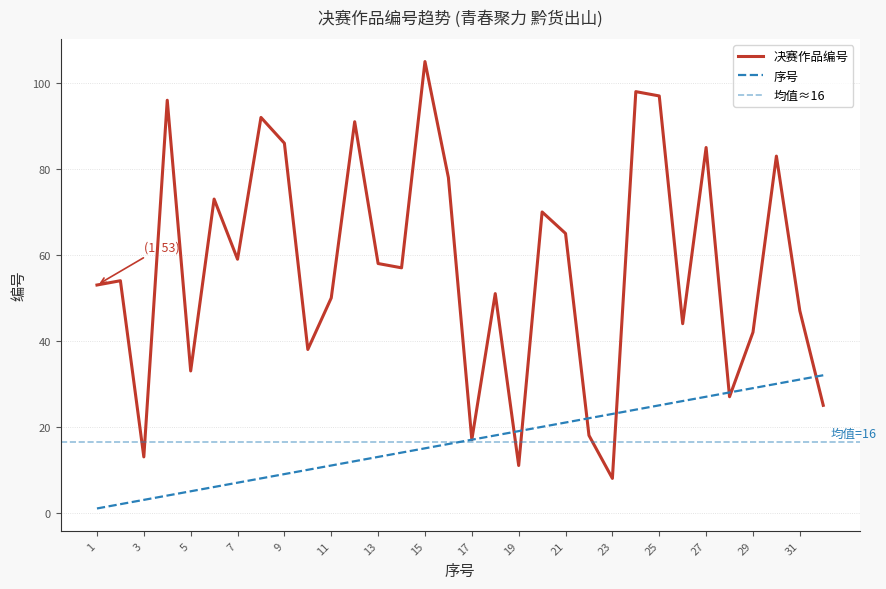

The 决赛作品编号 series shows 92 at 8. True or false?

True